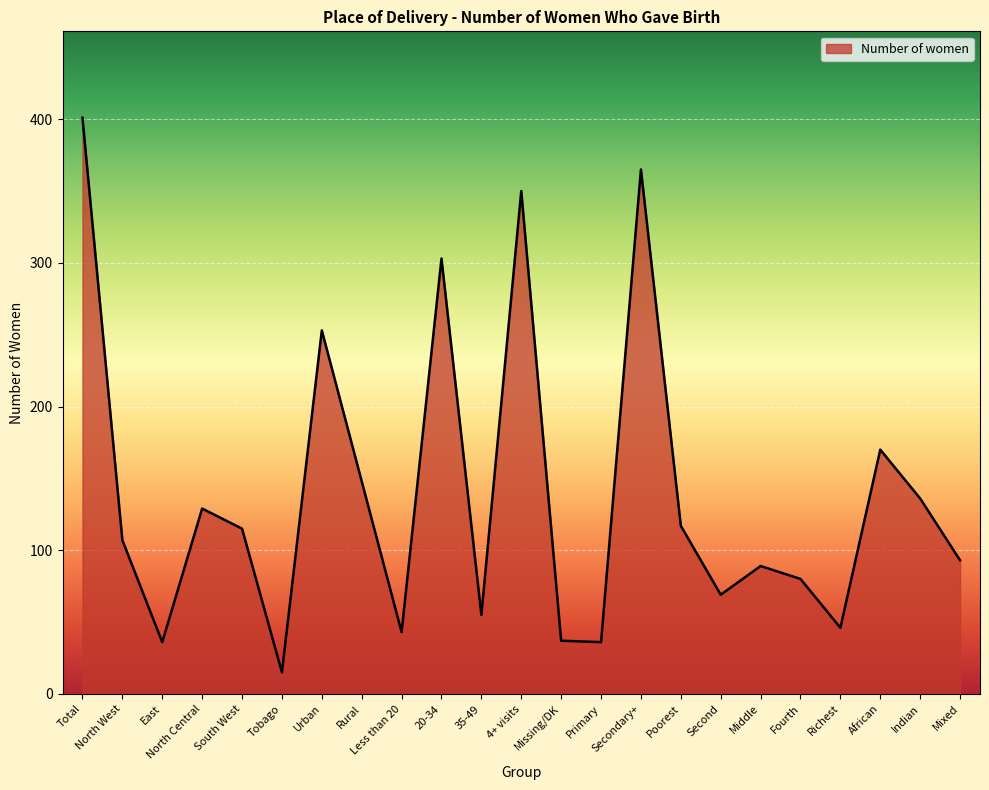

What position from the right is African?

3